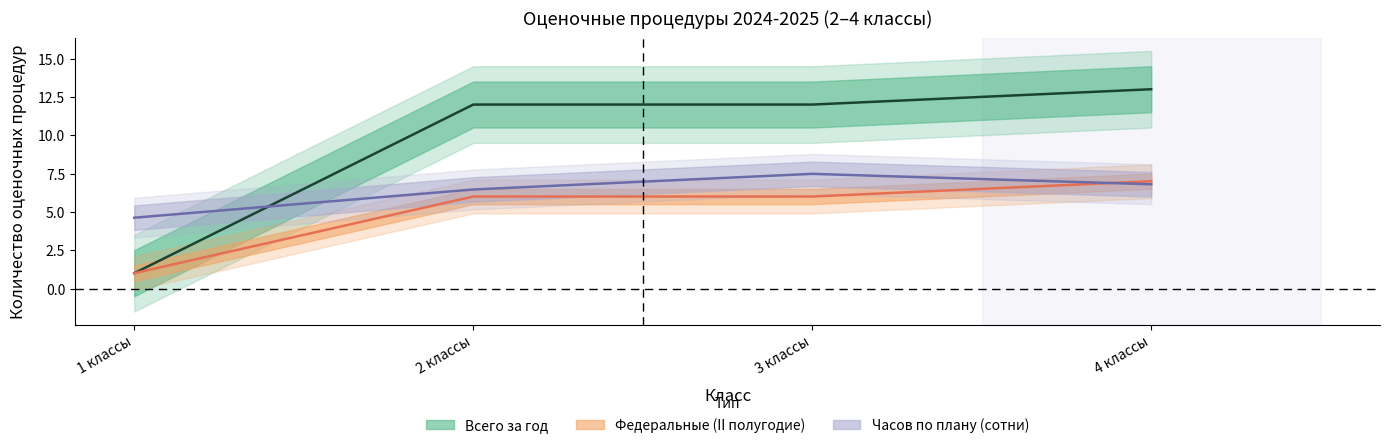

Is this an area chart (filled region under the line)?

No